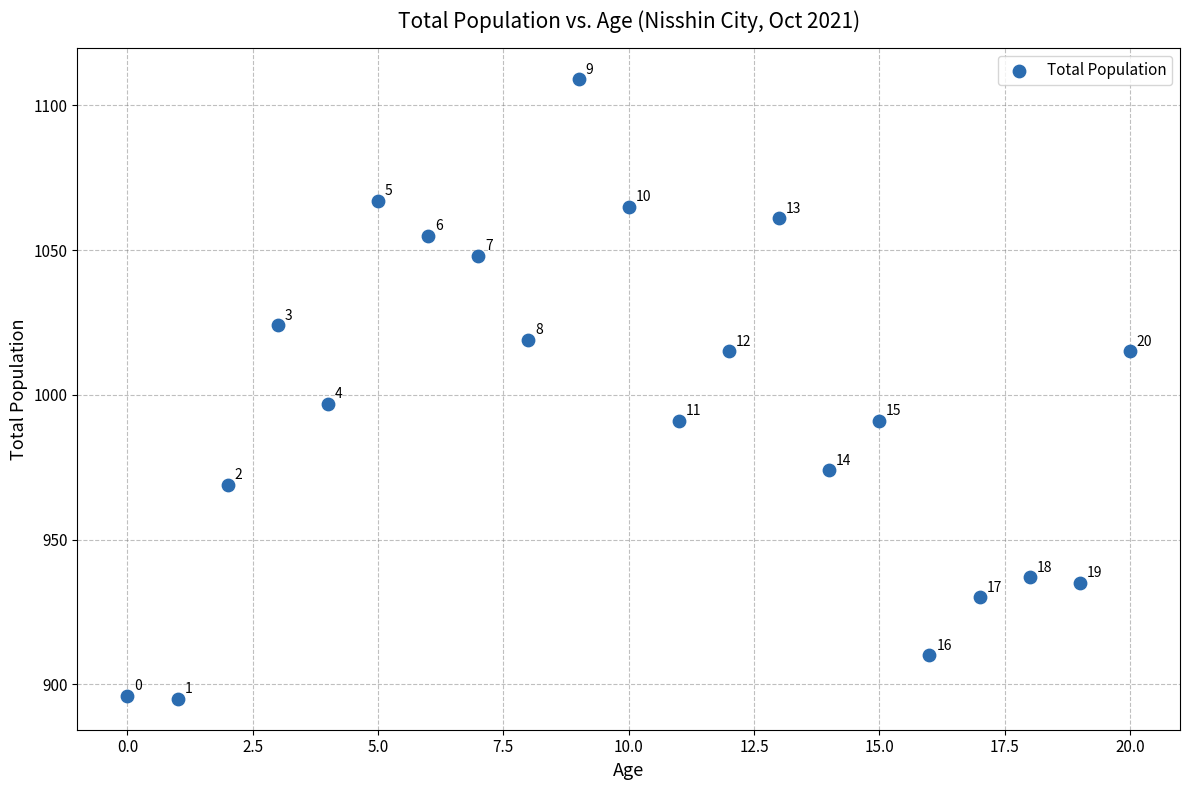

What Y value in the scatter plot is closest to 1002?

997